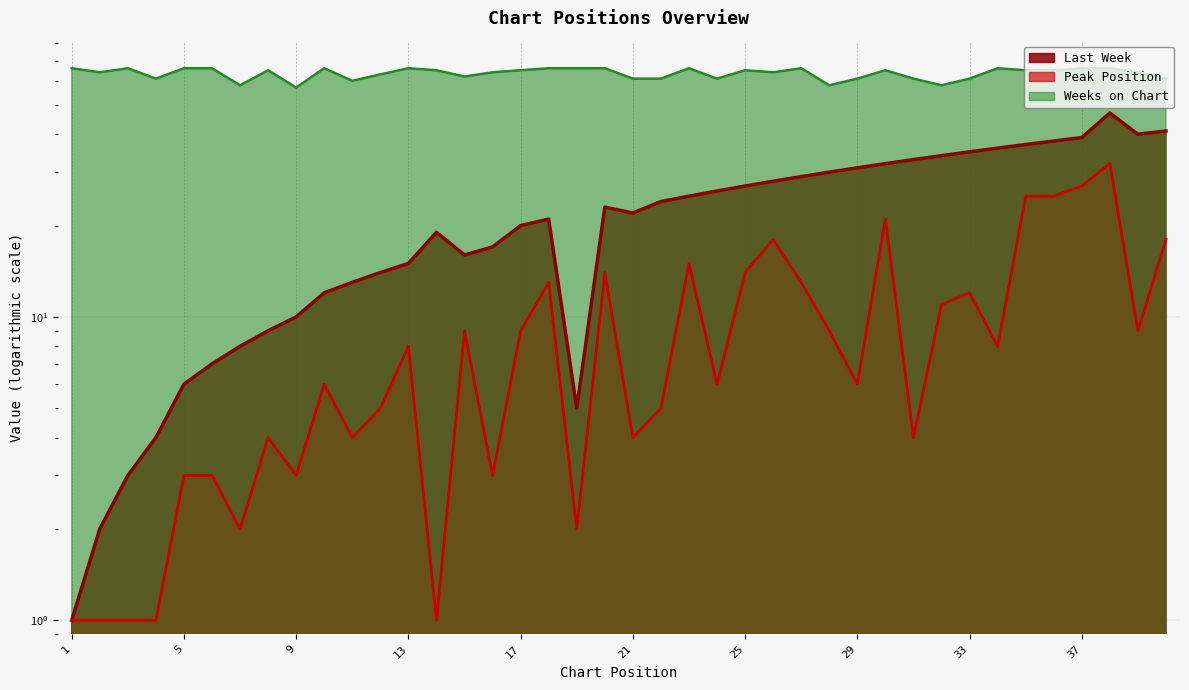

What are all the series names shown in the legend?

Last Week, Peak Position, Weeks on Chart